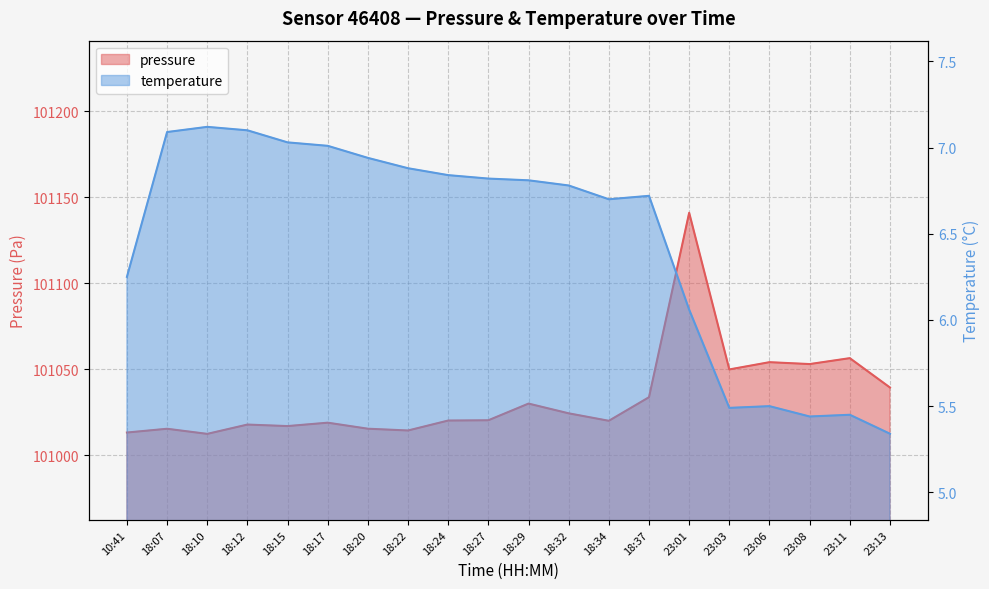

Rank the series by their maximum value, from lowest to highest.

temperature, pressure